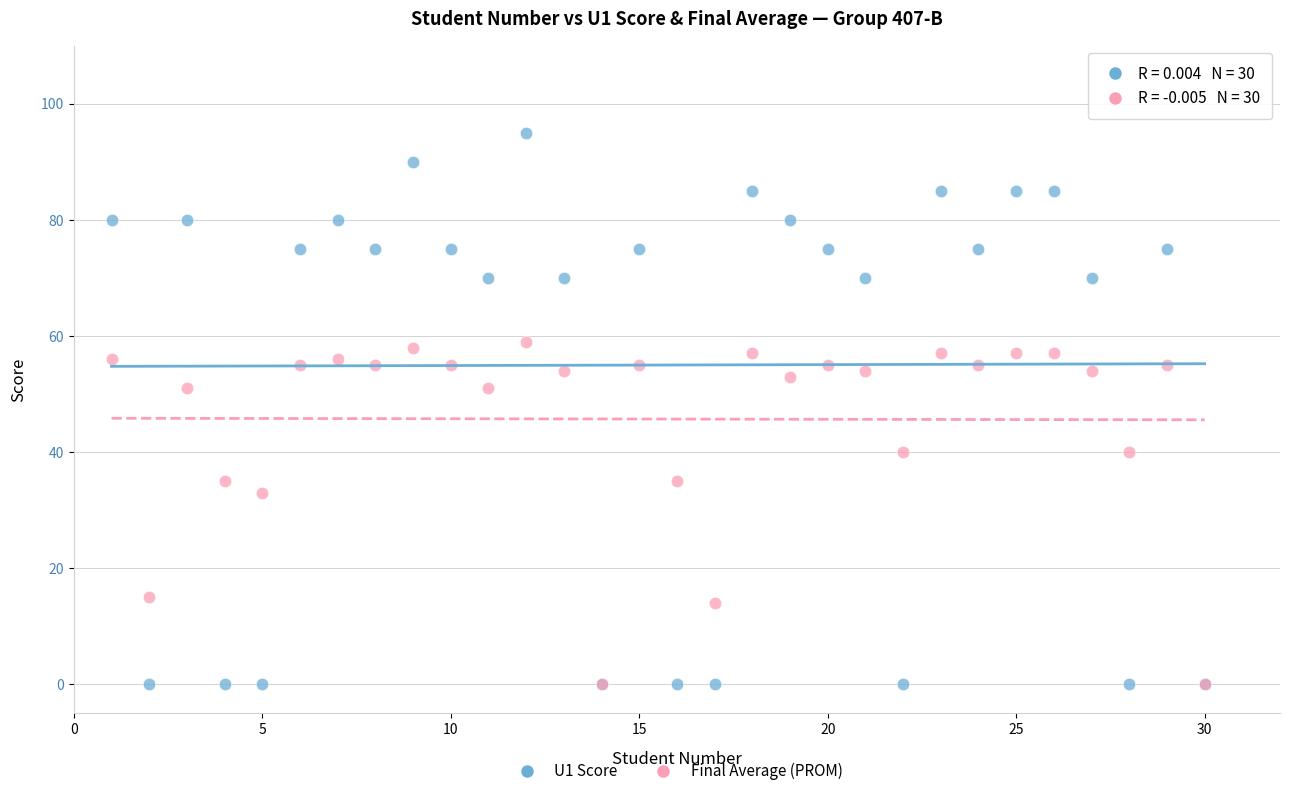

Which series reaches the maximum Y coordinate?

U1 Score